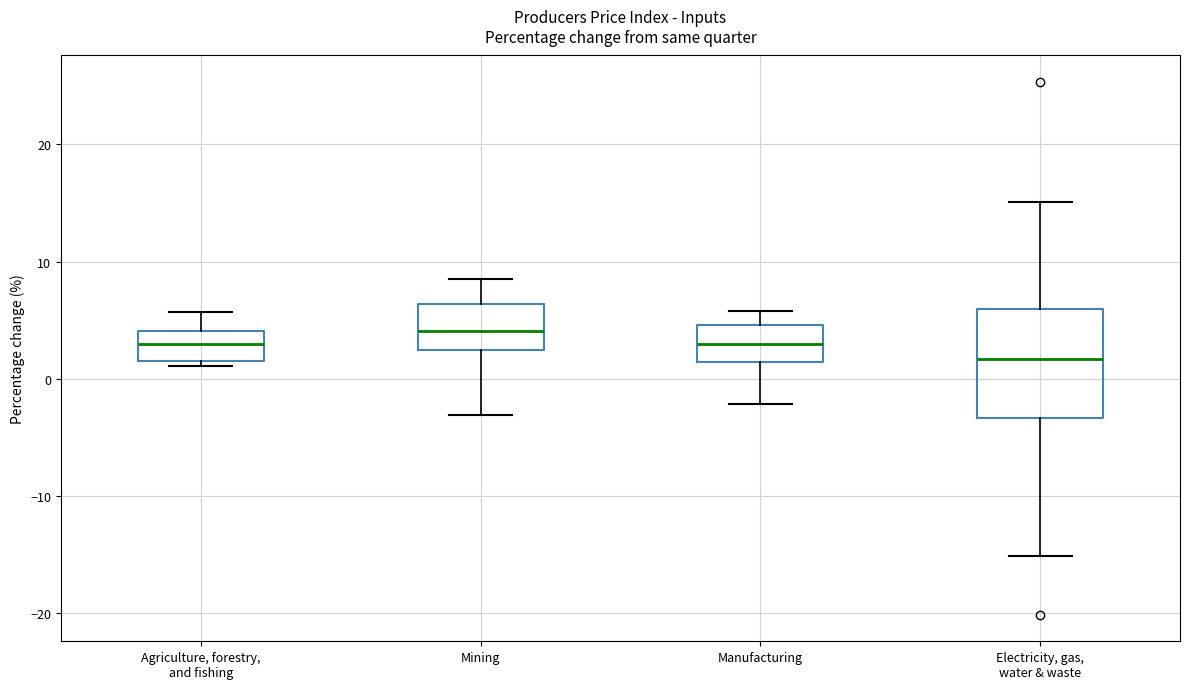

Which box has the highest median line?

Mining